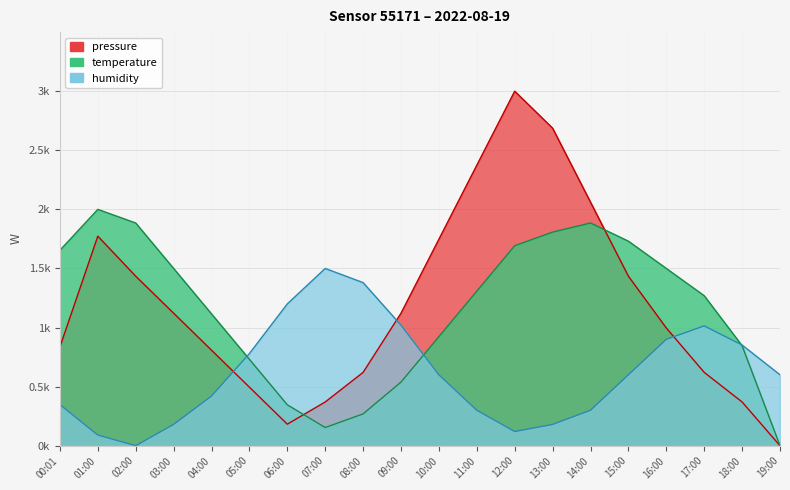

The value of humidity at 00:01 is 0.3. True or false?

True